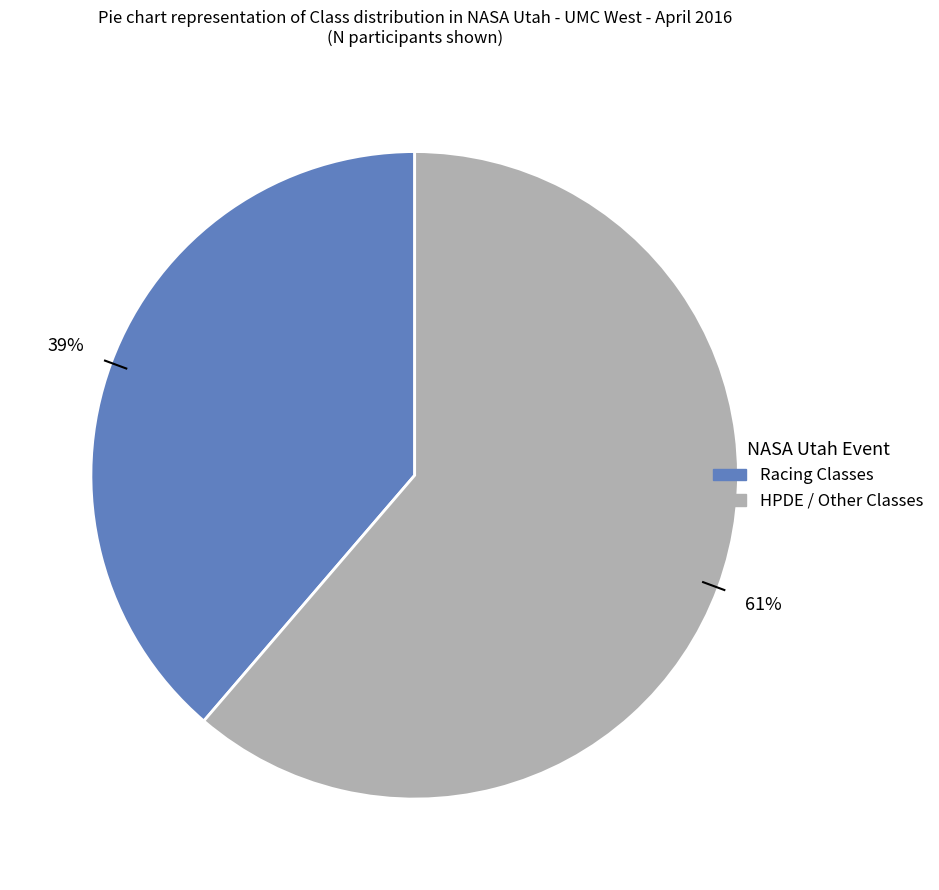

To the nearest percent, what is the average slice percentage?

50%